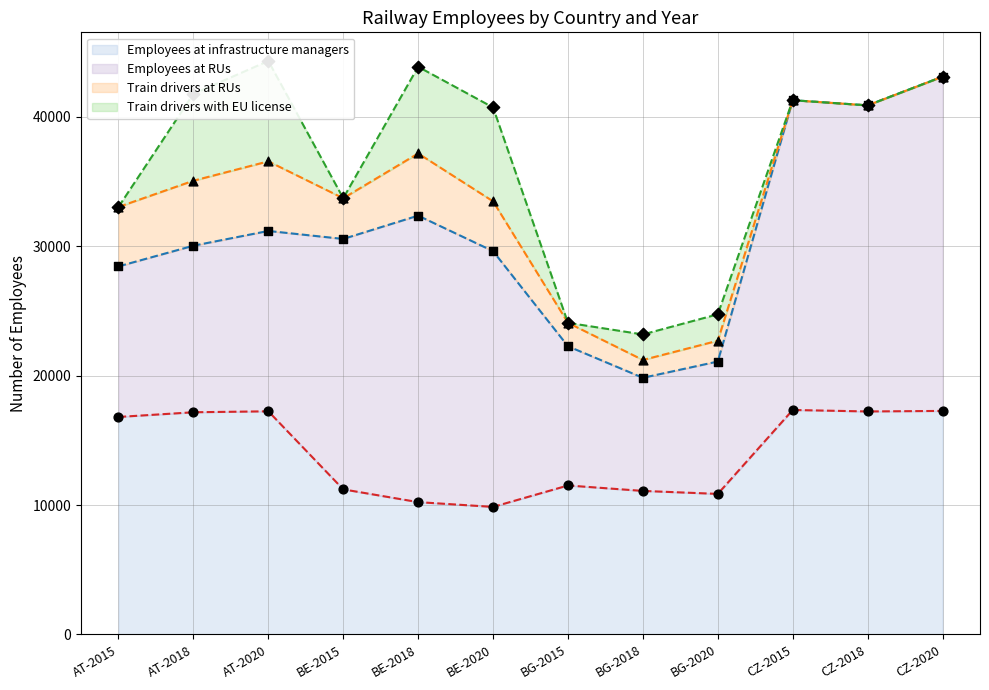

At how many categories does at least one series exceed 5398?

12